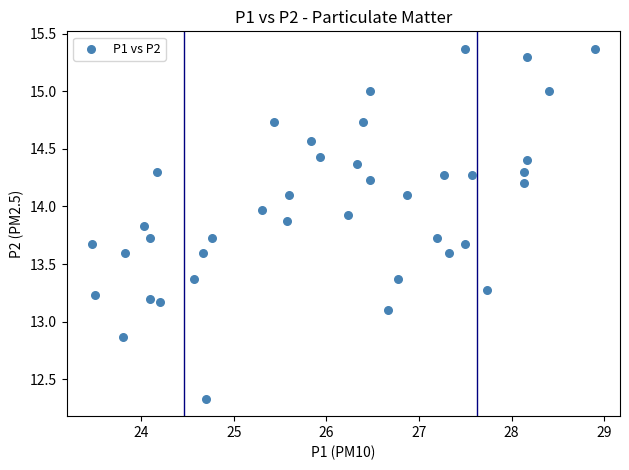

What is the range of Y values (max minus min)?

3.0